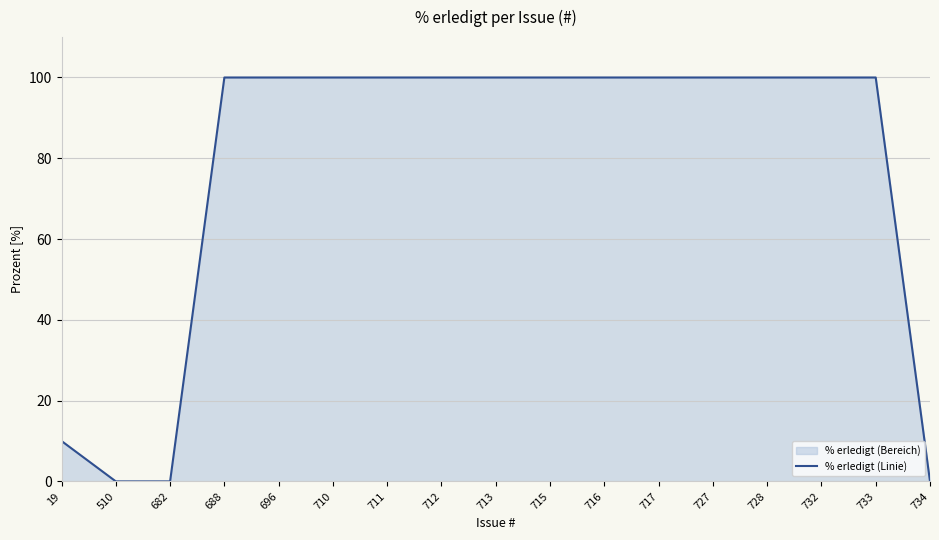

The value at 732 is 53. True or false?

False